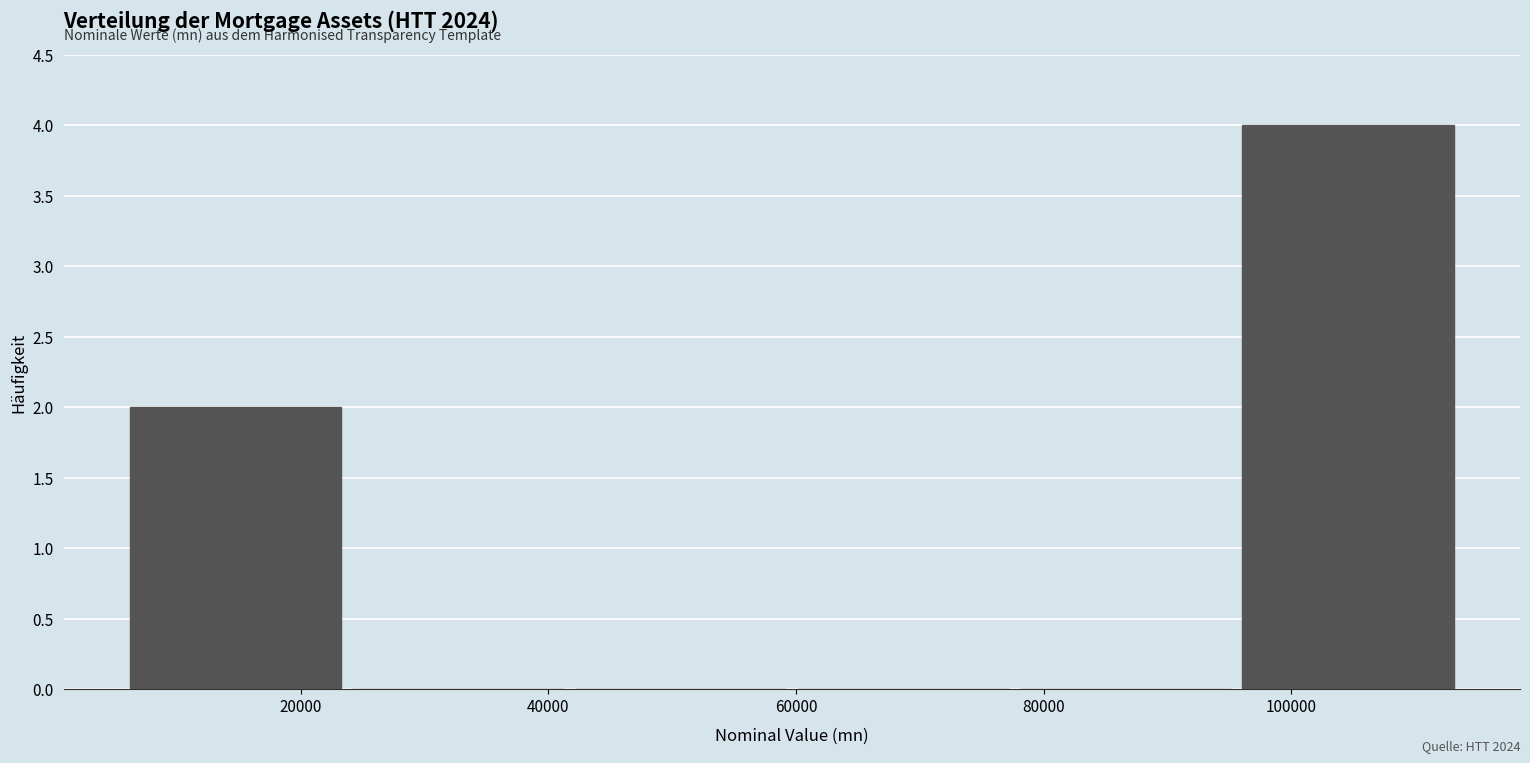

Over which range of the x-axis is the bar tallest?

96000 to 114000